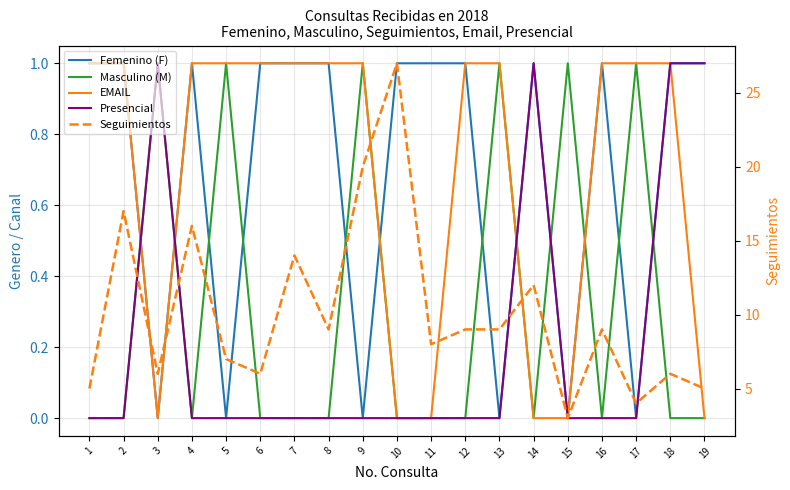

Reading left to right, transcribe all the data shown in this chart.

Femenino (F): 1	1	0	1	0	1	1	1	0	1	1	1	0	1	0	1	0	1	1
Masculino (M): 0	0	1	0	1	0	0	0	1	0	0	0	1	0	1	0	1	0	0
EMAIL: 1	1	0	1	1	1	1	1	1	0	0	1	1	0	0	1	1	1	0
Presencial: 0	0	1	0	0	0	0	0	0	0	0	0	0	1	0	0	0	1	1
Seguimientos: 5	17	6	16	7	6	14	9	20	27	8	9	9	12	3	9	4	6	5